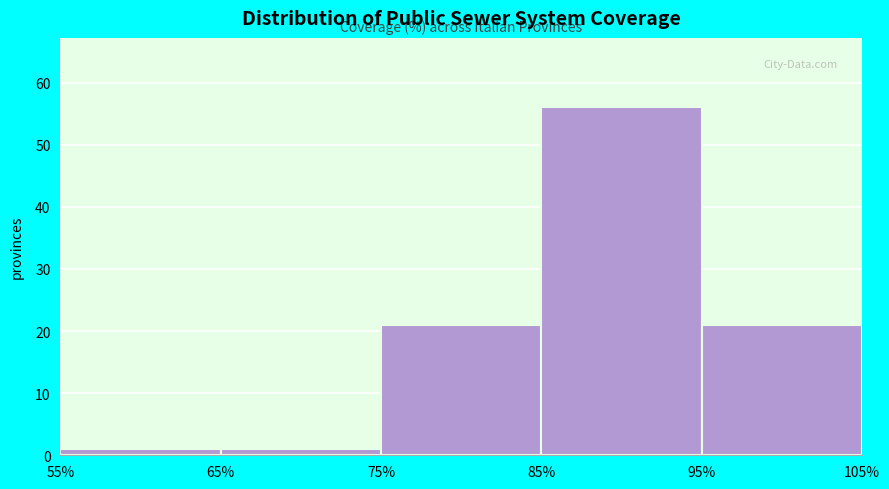

How tall is the bar that spans 75% to 85% on the x-axis? The values are not printed on the chart, so give them approximately, as read against the axis.

21